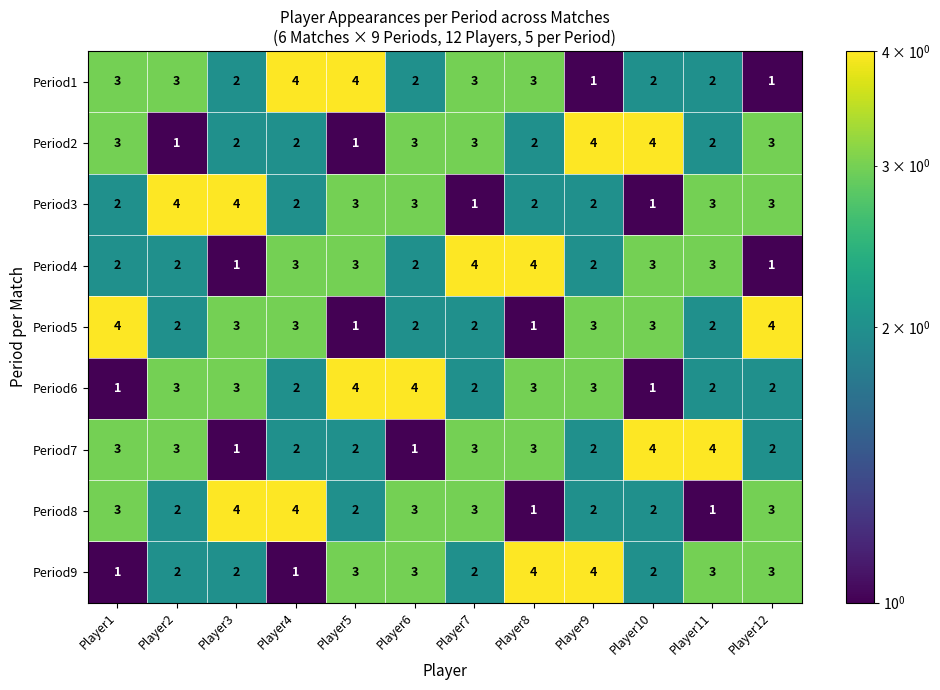

What is the total value across all series at Player3?

22